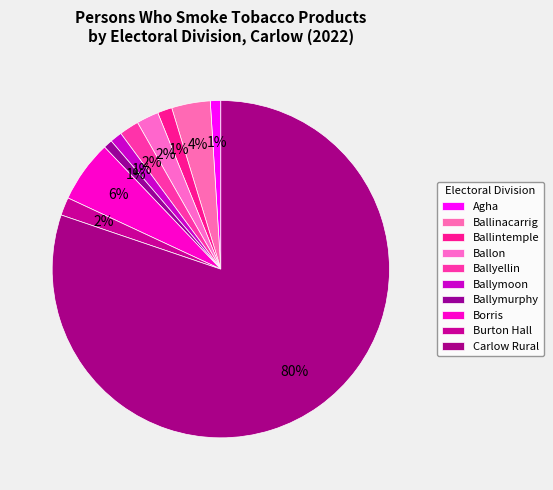

Count the number of slices in the pie.

10